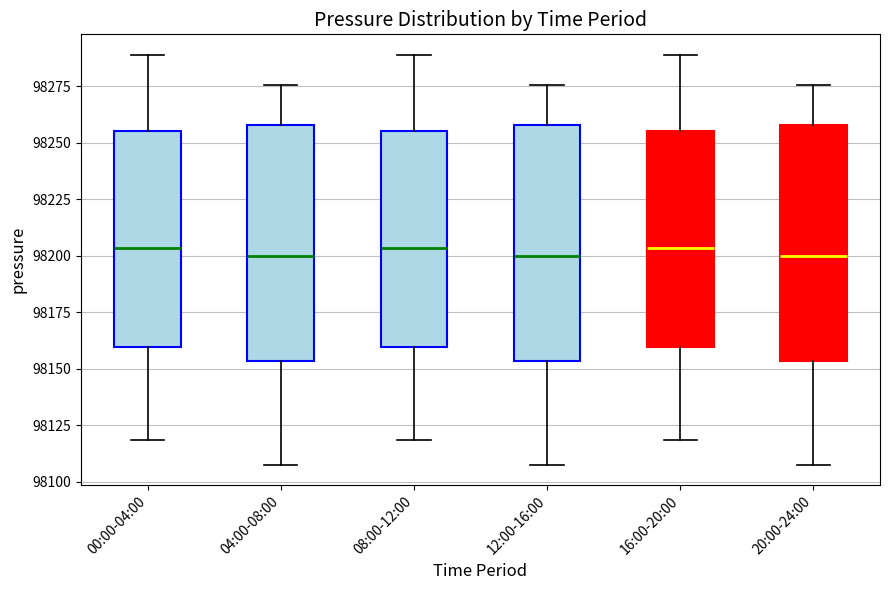

Reading left to right, transcribe this box plot: for each box, give where its median line is, the range the box spans, and where its two whiskers end, as read against the y-axis. The values are not printed on the chart, so give them approximately, as read against the axis.

00:00-04:00: median 98205, box 98160 to 98255, whiskers 98120 to 98290
04:00-08:00: median 98200, box 98155 to 98260, whiskers 98110 to 98275
08:00-12:00: median 98205, box 98160 to 98255, whiskers 98120 to 98290
12:00-16:00: median 98200, box 98155 to 98260, whiskers 98110 to 98275
16:00-20:00: median 98205, box 98160 to 98255, whiskers 98120 to 98290
20:00-24:00: median 98200, box 98155 to 98260, whiskers 98110 to 98275